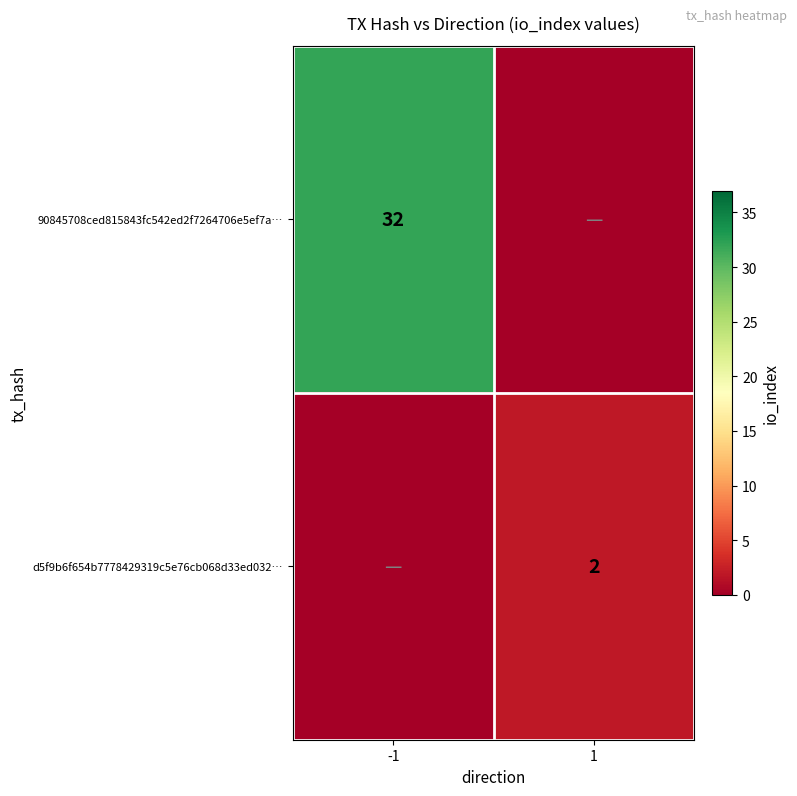

Is it true that 90845708ced815843fc542ed2f7264706e5ef7a… equals 50 at -1?

False